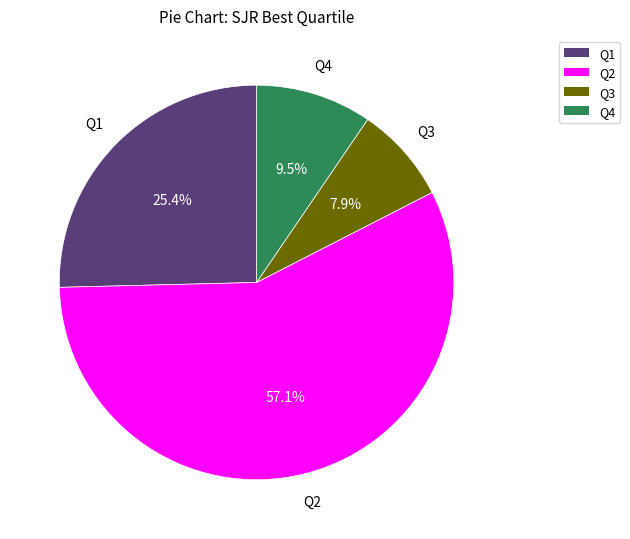

What is the smallest slice in the pie chart?

Q3